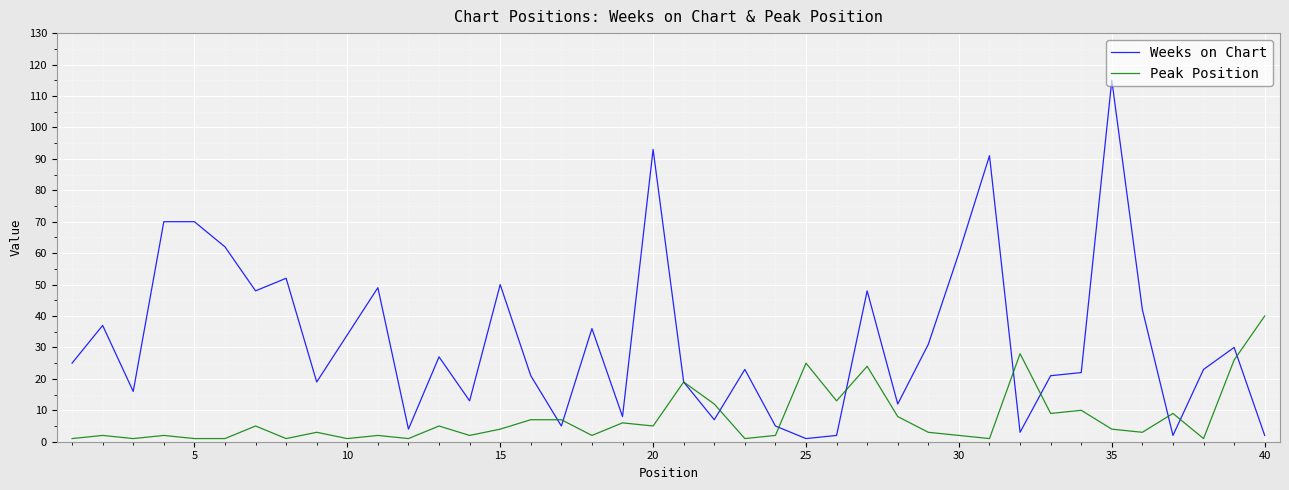

List the series in order of their peak value, lowest first.

Peak Position, Weeks on Chart